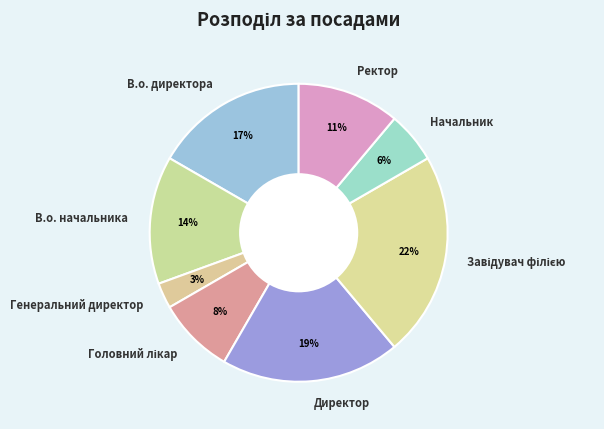

To the nearest percent, what is the combined percentage of Ректор and Начальник?

17%